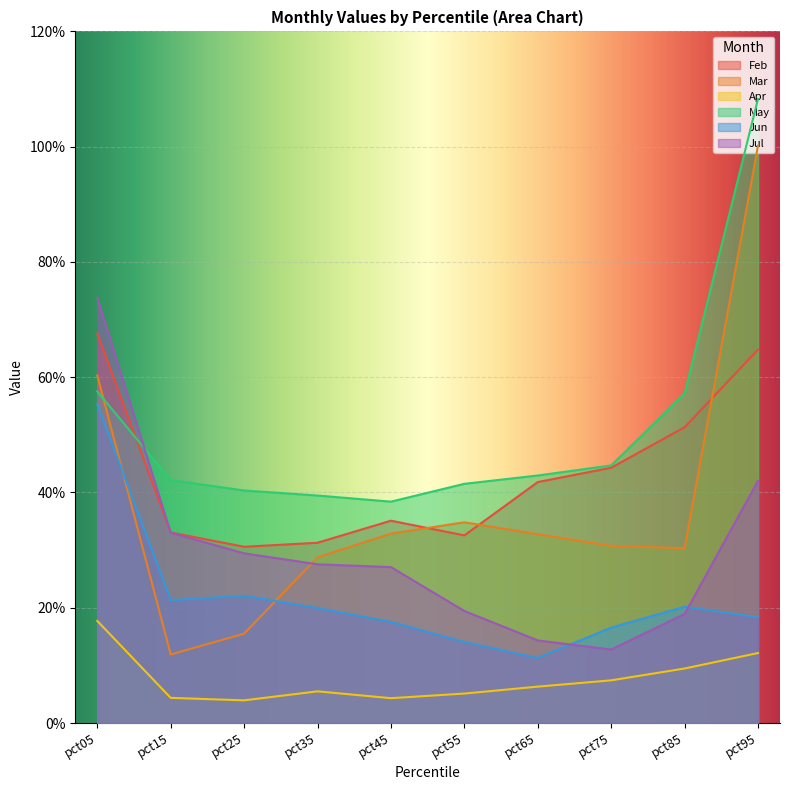

True or false: May has more than 0 interior local peaks.

False